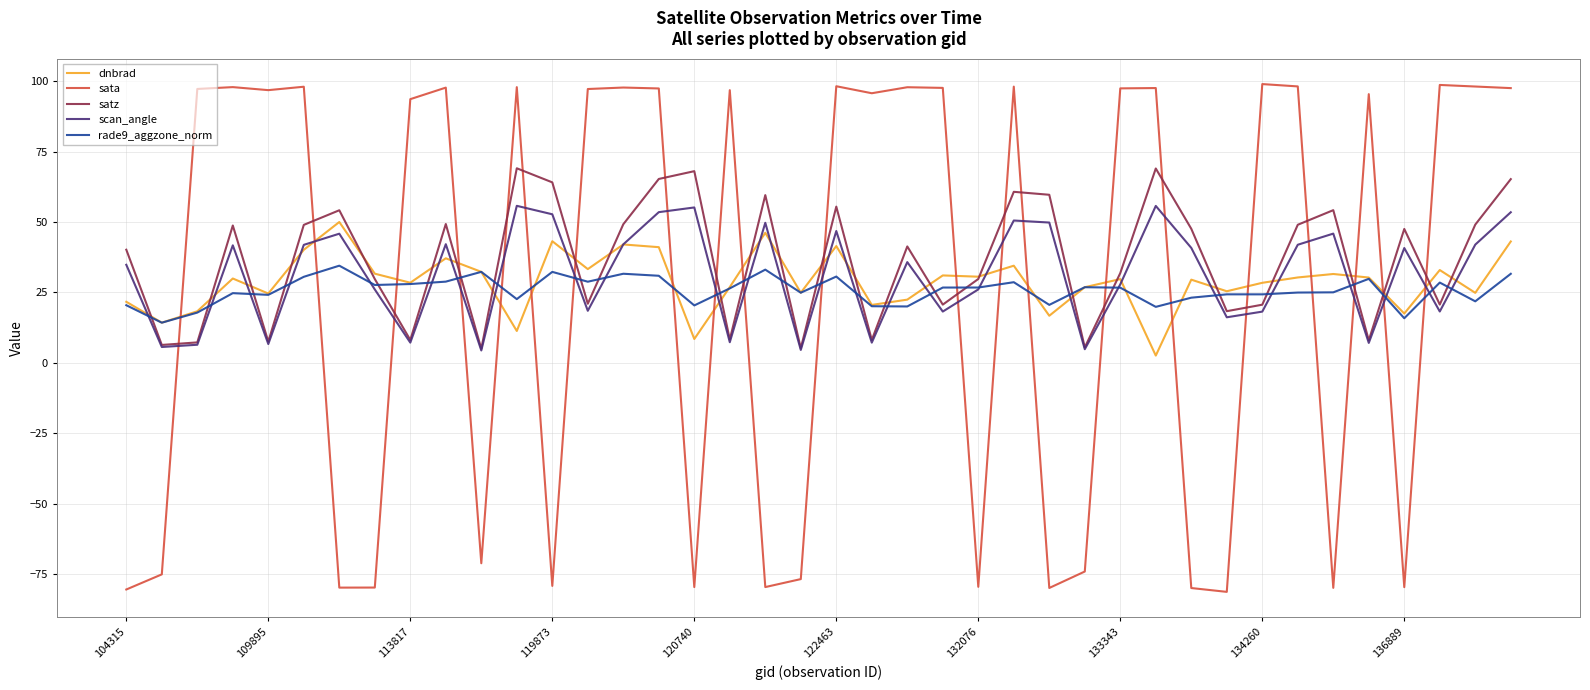

How many times do dnbrad and scan_angle cross each other?

26